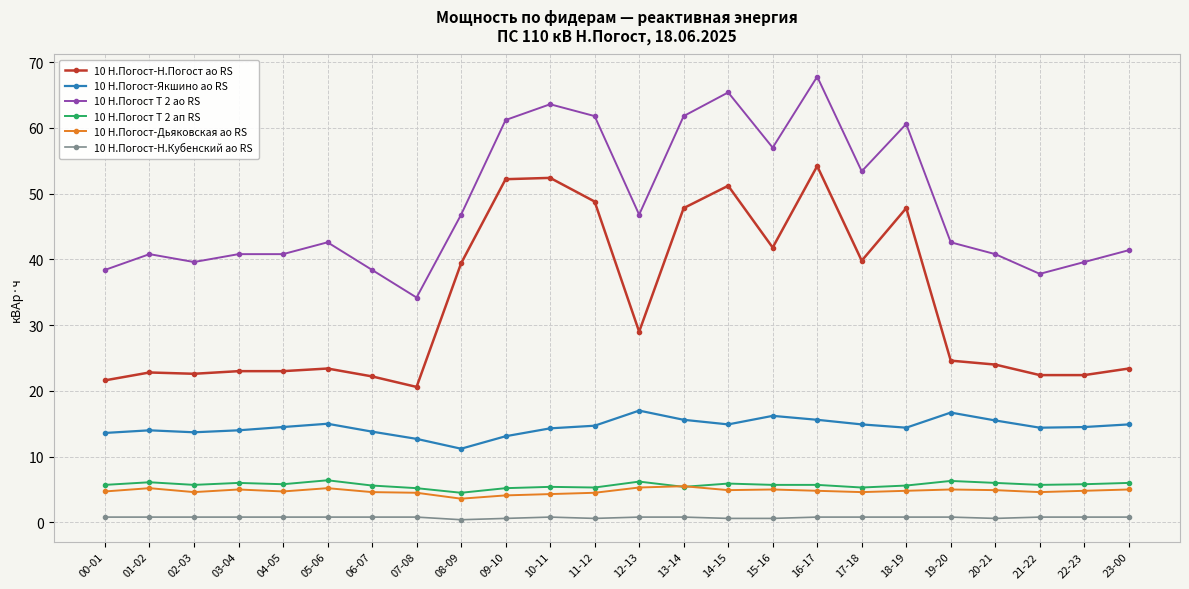

What is the value of the 10 Н.Погост Т 2 ап RS point at the 10th from the left?

5.2